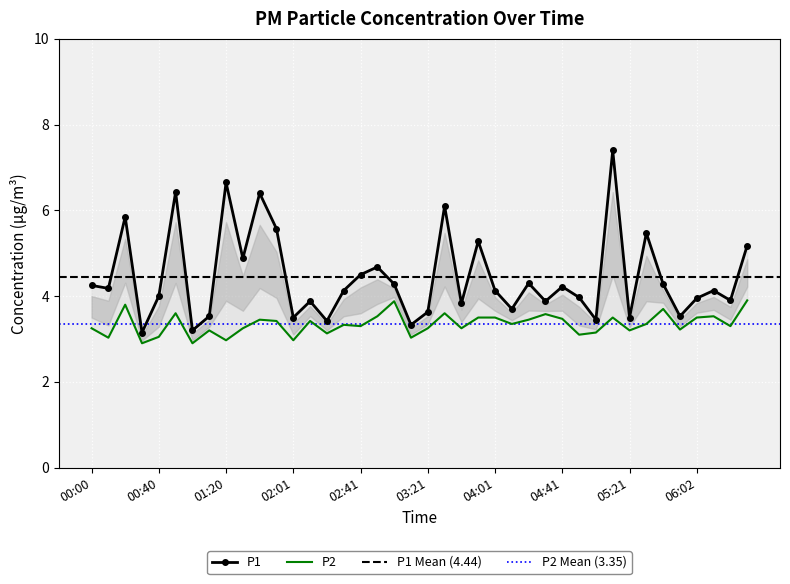

At which label does P1 first exceed 4?

00:00